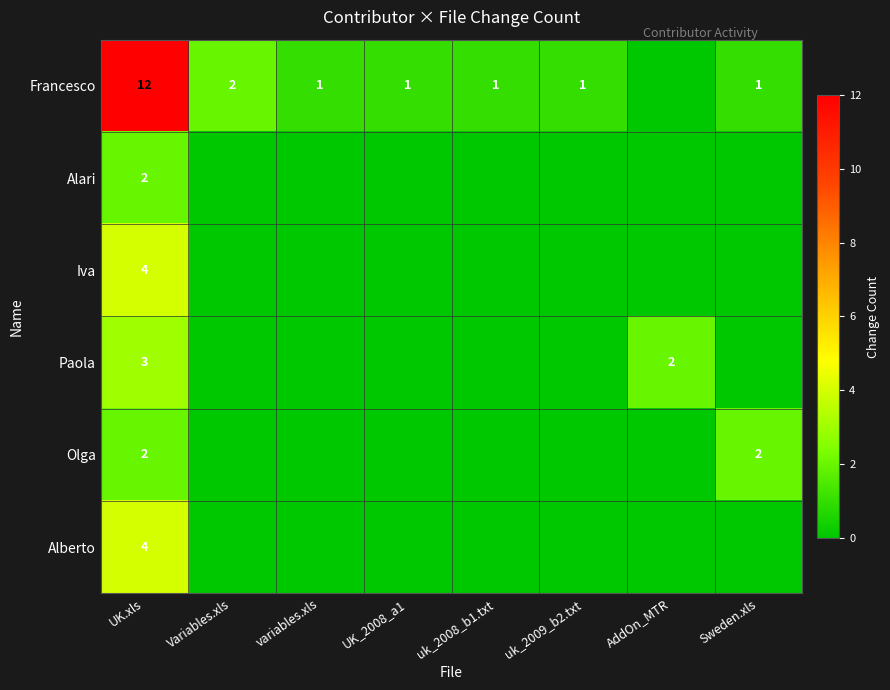

Count the number of data series in this chart.

6